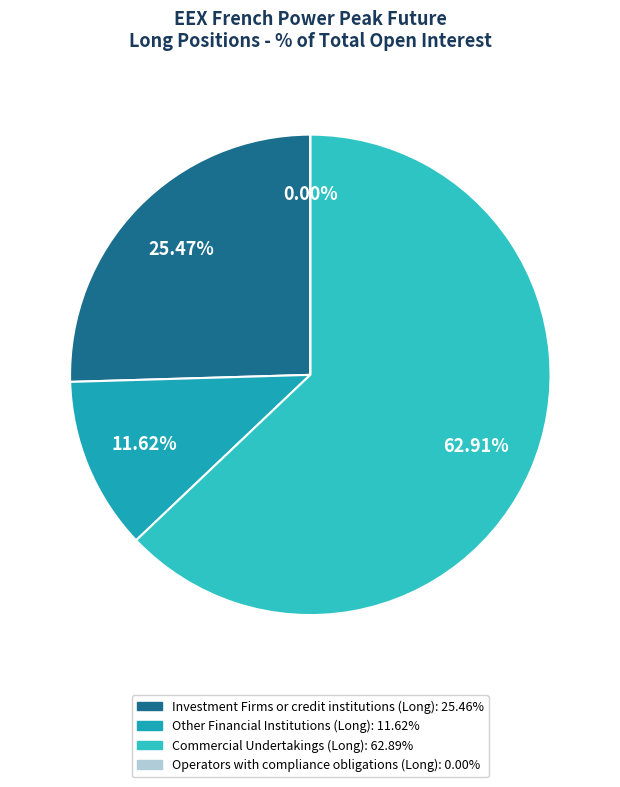

Which category has the biggest portion of the pie?

Commercial Undertakings (Long)